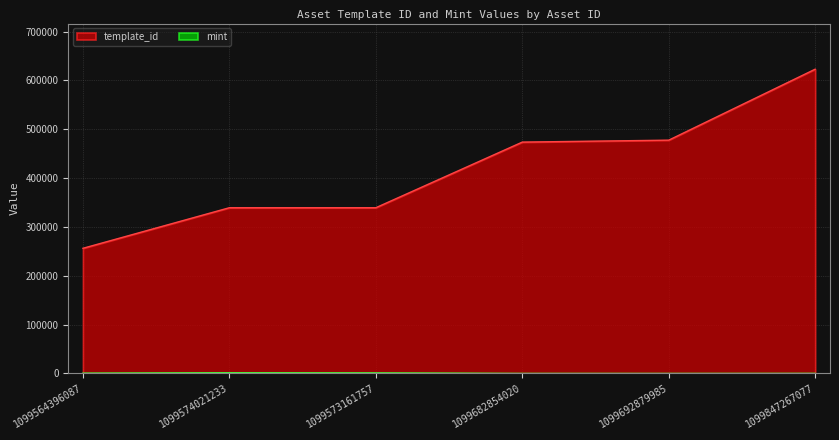

The template_id series shows 268890 at 1099682854020. True or false?

False